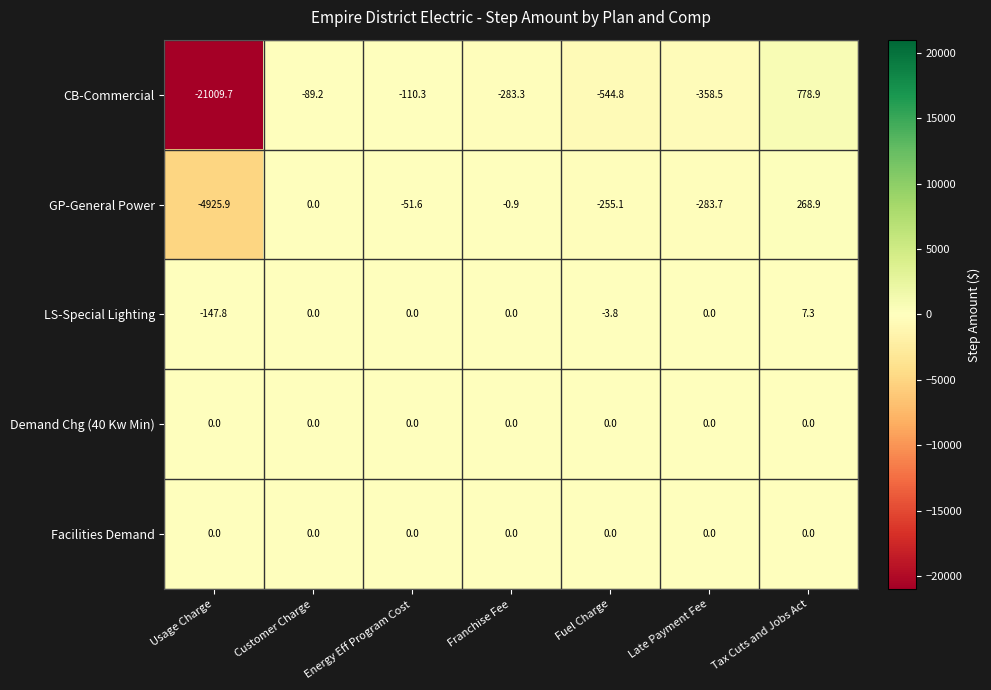

What is the smallest value displayed?

-21009.7